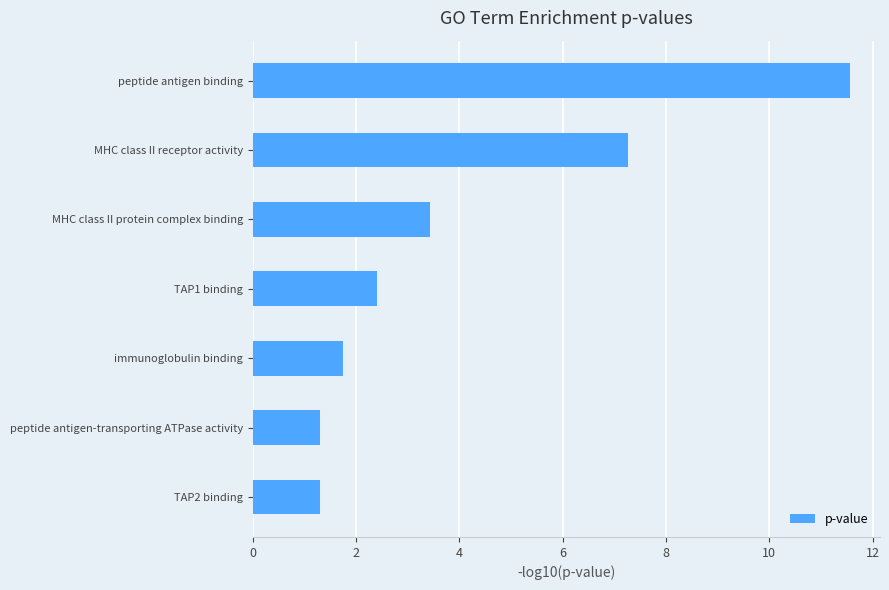

The chart shows a value of 2.4 at TAP1 binding. True or false?

True